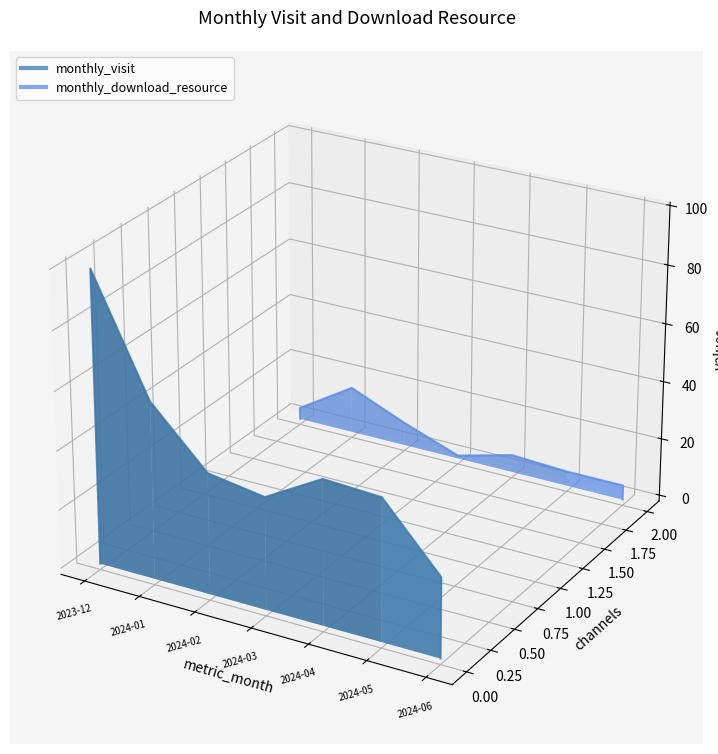

Is it true that monthly_visit equals -0.0 at 7?

False